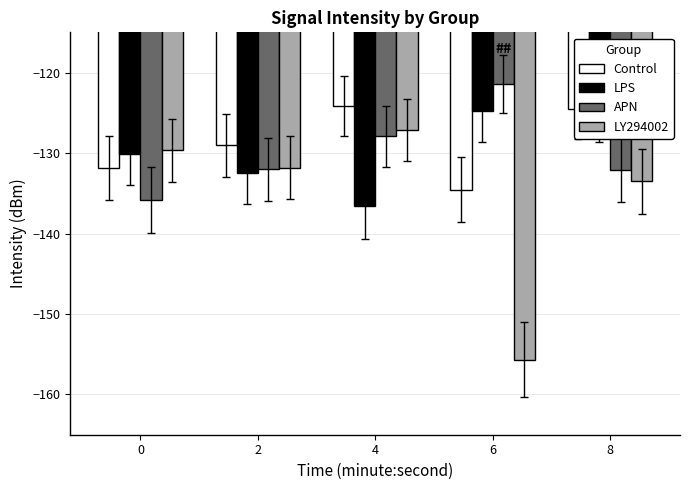

How many bars are there in total?

20